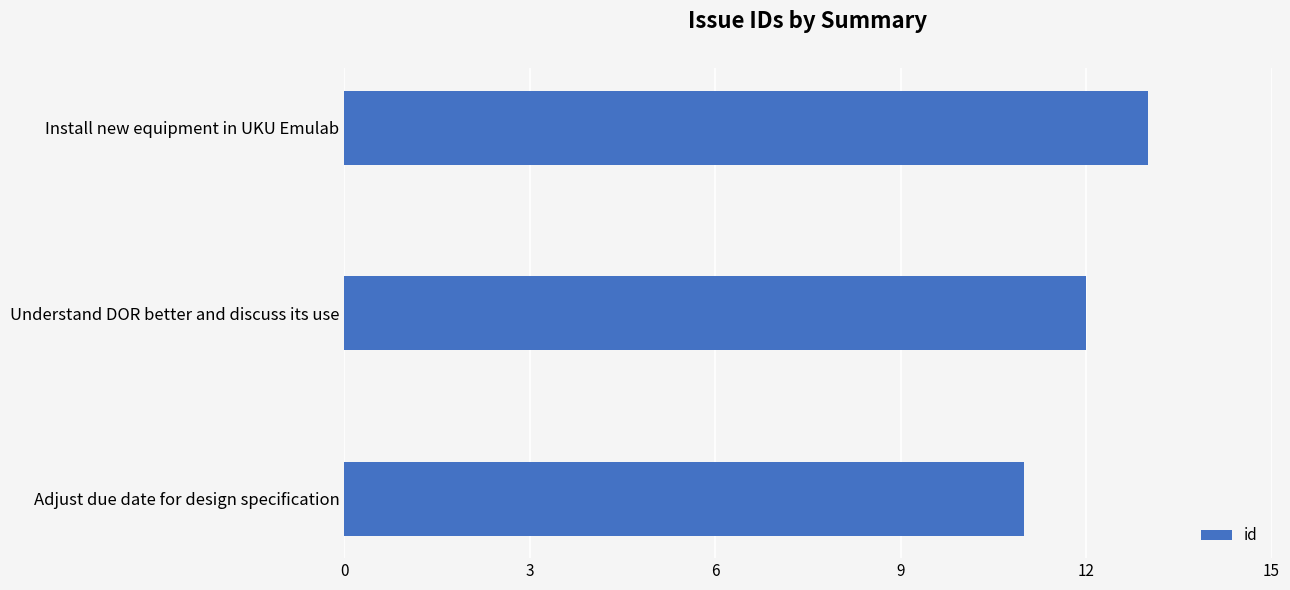

Which label corresponds to the largest value in the chart?

Install new equipment in UKU Emulab